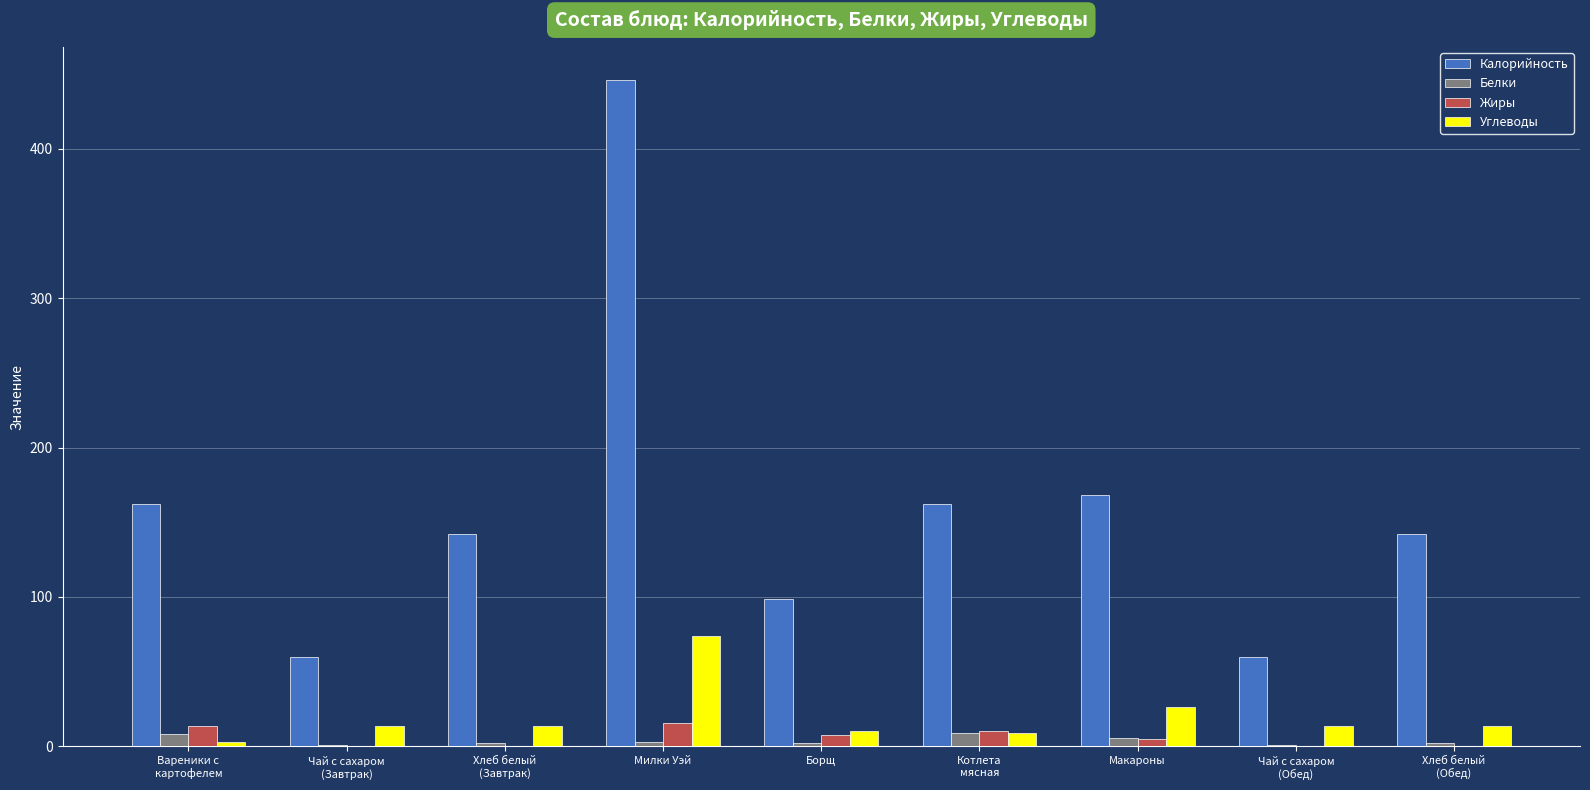

Which series has the largest range (max minus min)?

Калорийность